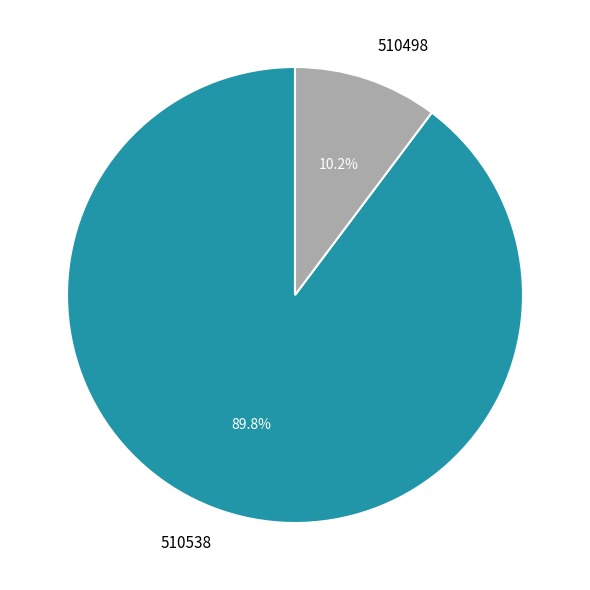

Is 510538 the majority of the pie?

Yes